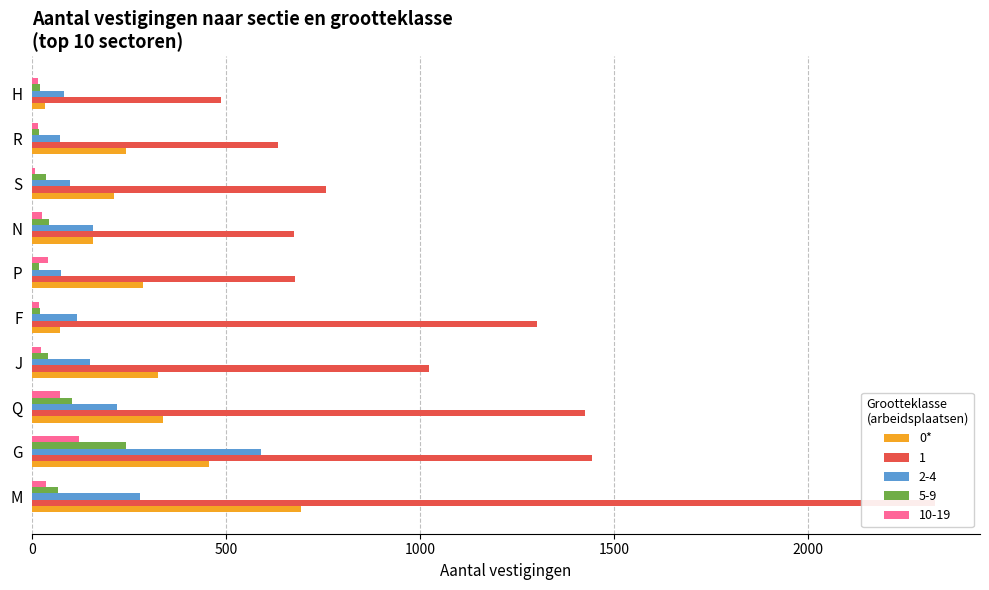

What is the value of the 9th bar from the left?

241